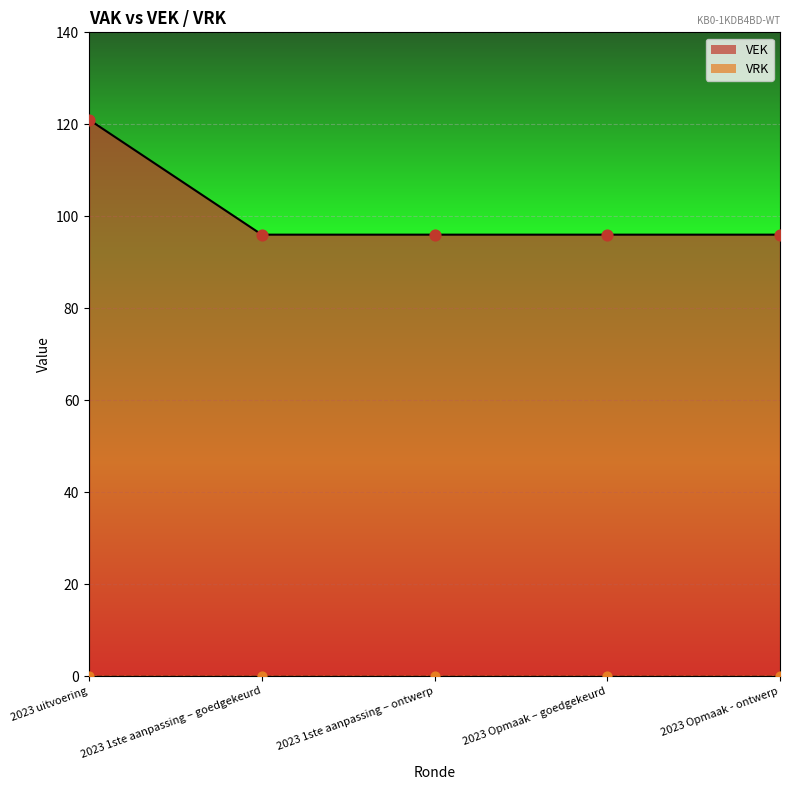

What is the change in value from 2023 uitvoering to 2023 1ste aanpassing – goedgekeurd?

-25